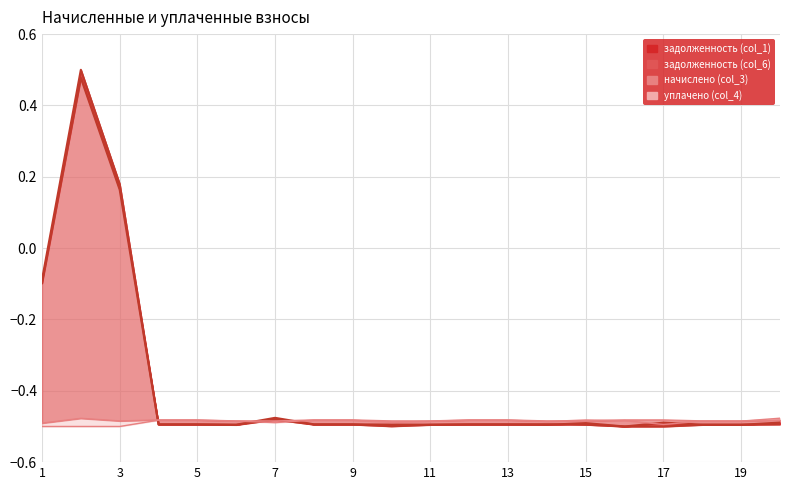

What is the average value of the уплачено (col_4) series?

-0.5